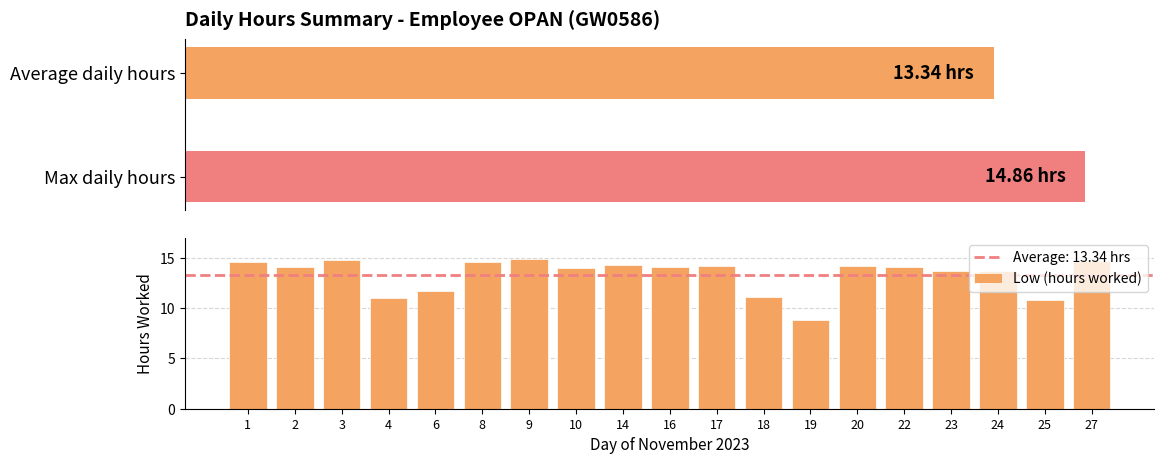

Count the number of data series in this chart.

1